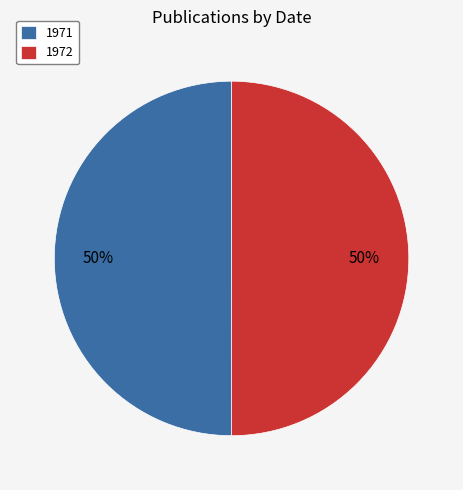

To the nearest percent, what is the combined percentage of 1972 and 1971?

100%